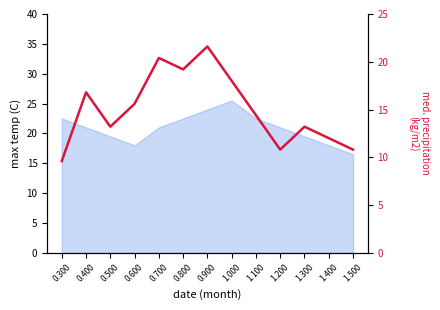

Reading left to right, extract all data points from this chart.

0.300=9.6	0.400=16.8	0.500=13.2	0.600=15.6	0.700=20.4	0.800=19.2	0.900=21.6	1.000=18.0	1.100=14.4	1.200=10.8	1.300=13.2	1.400=12.0	1.500=10.8